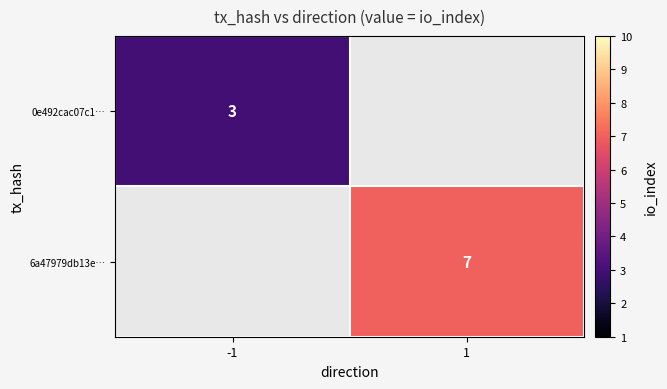

Is it true that 0e492cac07c1… equals 1.1 at -1?

False